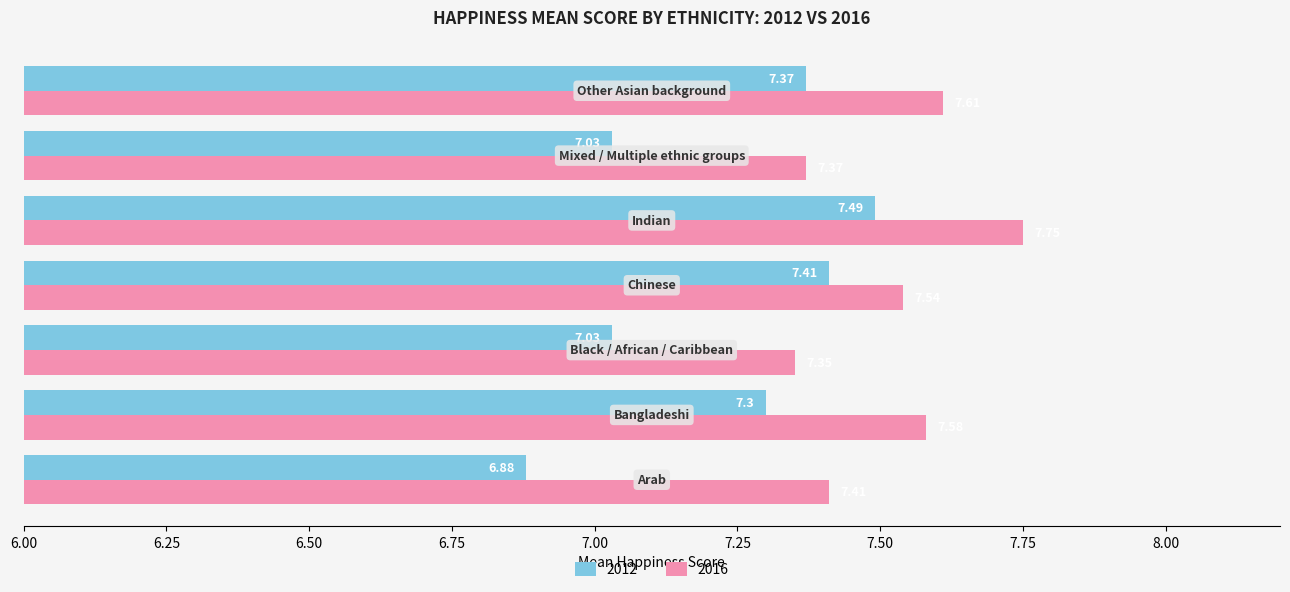

Rank the series by their maximum value, from lowest to highest.

2012, 2016